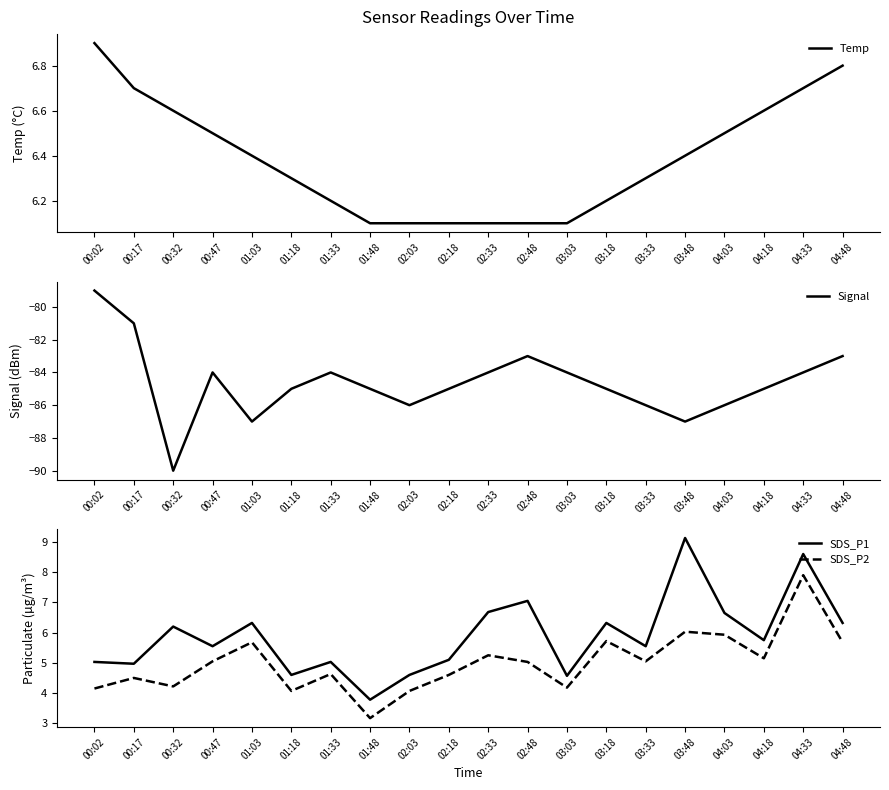

The Temp series shows 6.8 at 04:48. True or false?

True